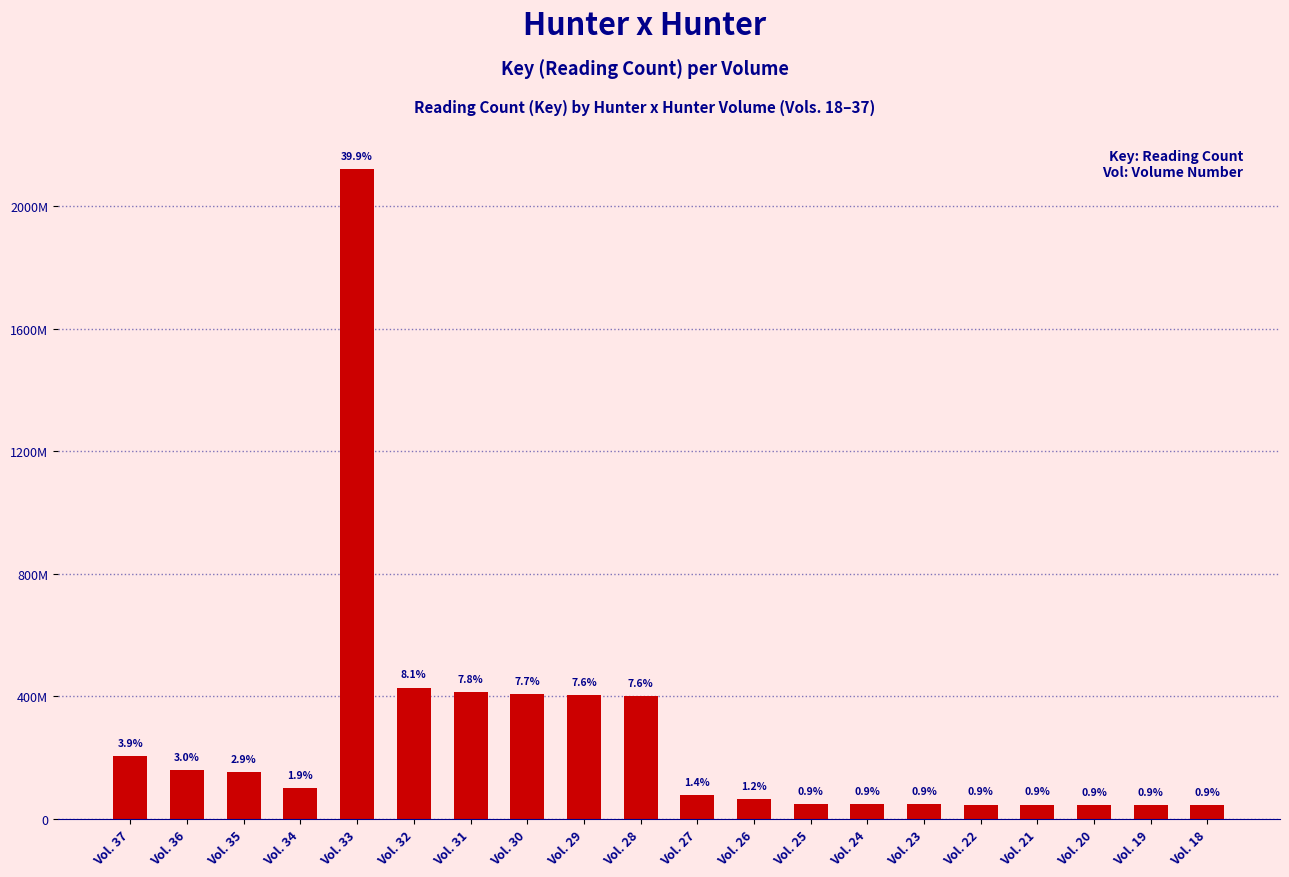

What is the difference between the second highest and minimum values?

383413420